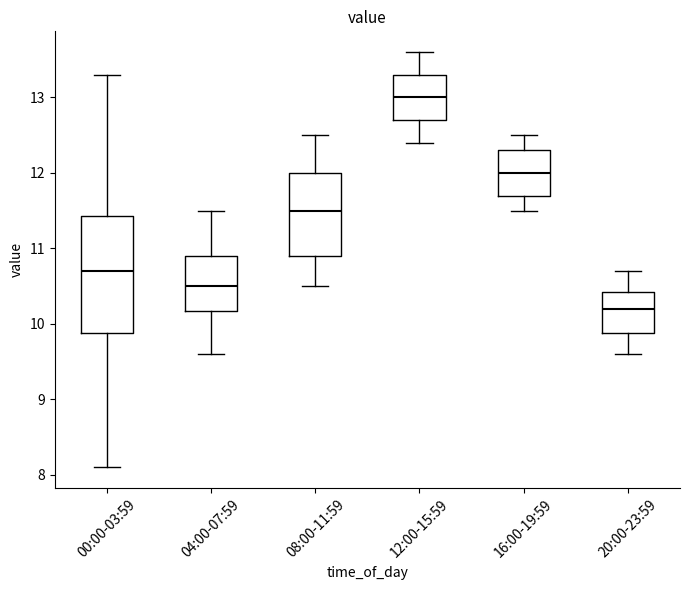

Which box has the highest median line?

12:00-15:59